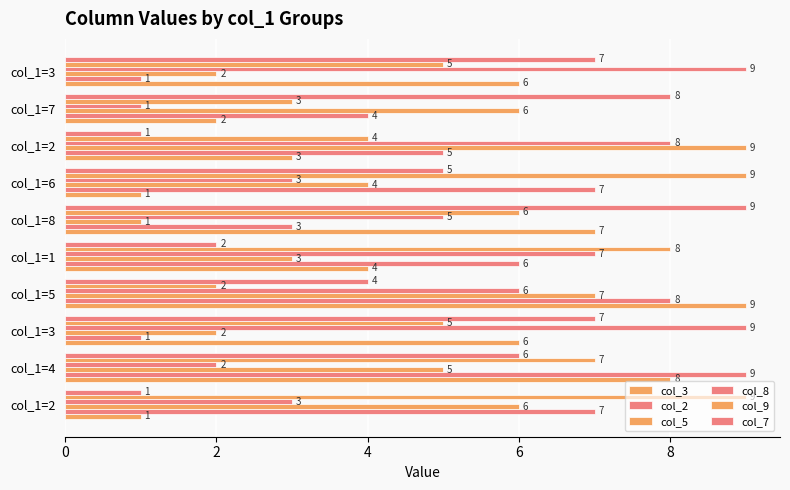

How many values in the col_2 series are below 6?

5